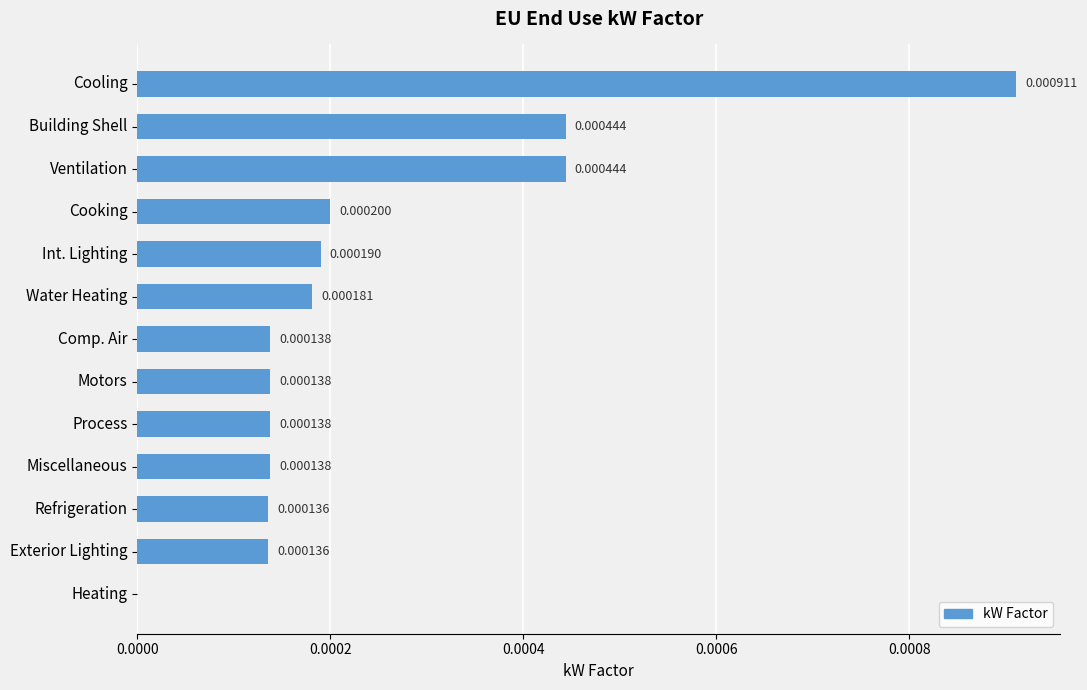

How many values are above zero?

12